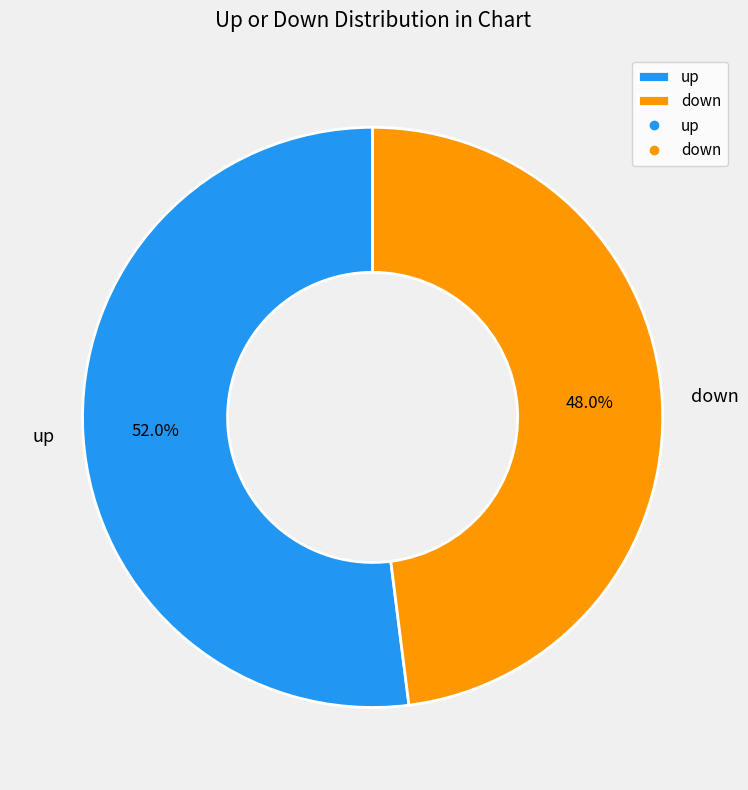

What percentage do up and down together represent?

100.0%